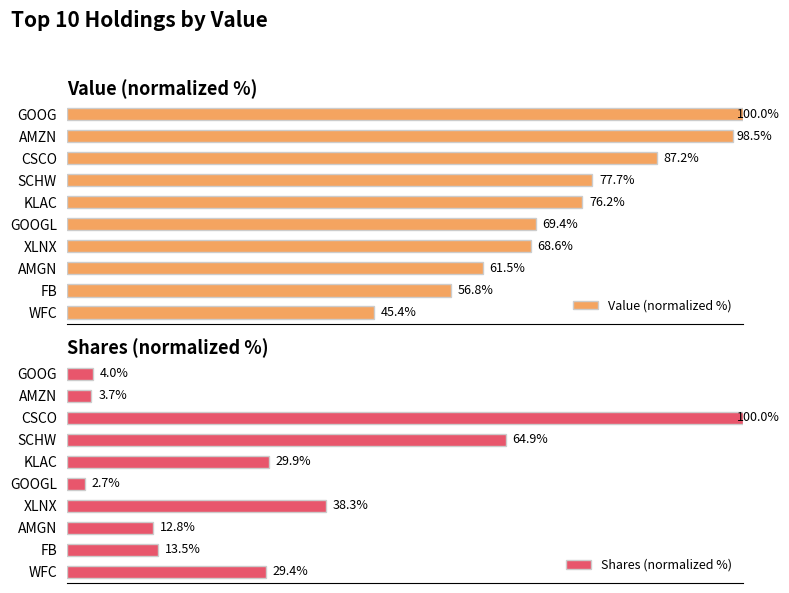

Reading right to left, list all the values displayed in this chart.

Value (normalized %): 45.4	56.8	61.5	68.6	69.4	76.2	77.7	87.2	98.5	100.0
Shares (normalized %): 29.4	13.5	12.8	38.3	2.7	29.9	64.9	100.0	3.7	4.0